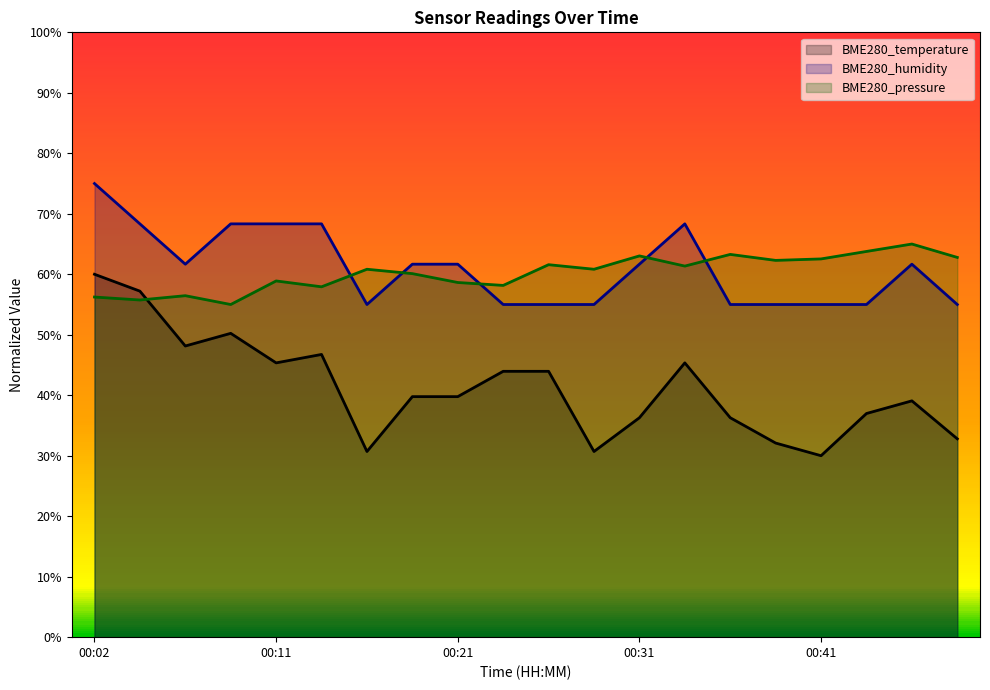

Count the number of categories in the chart.

20